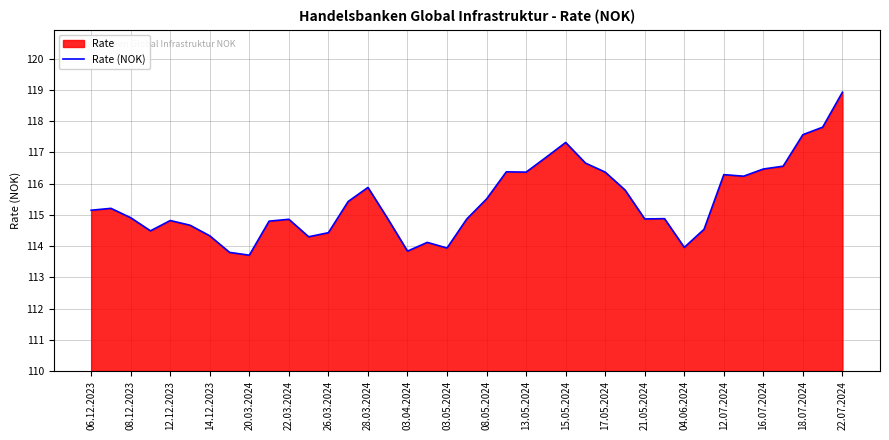

Approximately how many times larger is the value at 16.07.2024 compared to 20.03.2024?

1.0